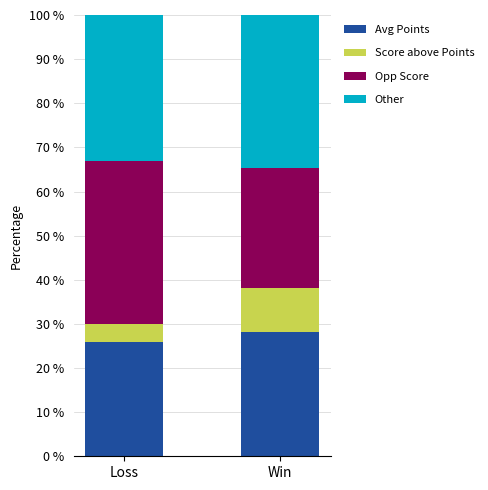

Which category has the highest value in the Avg Points series?

Win